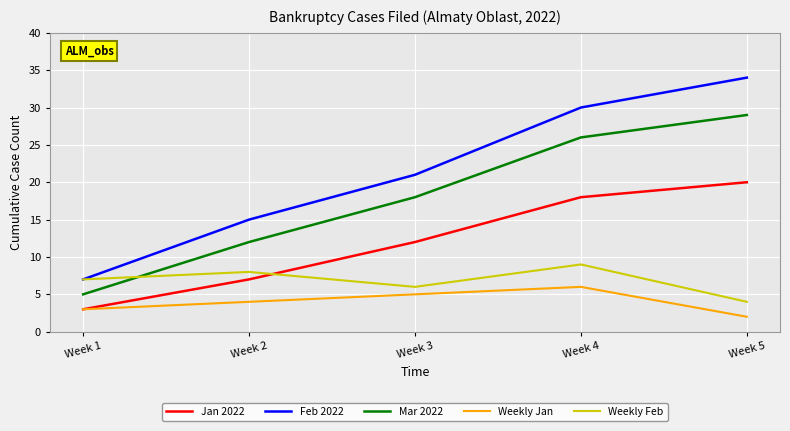

Which series has the largest range (max minus min)?

Feb 2022